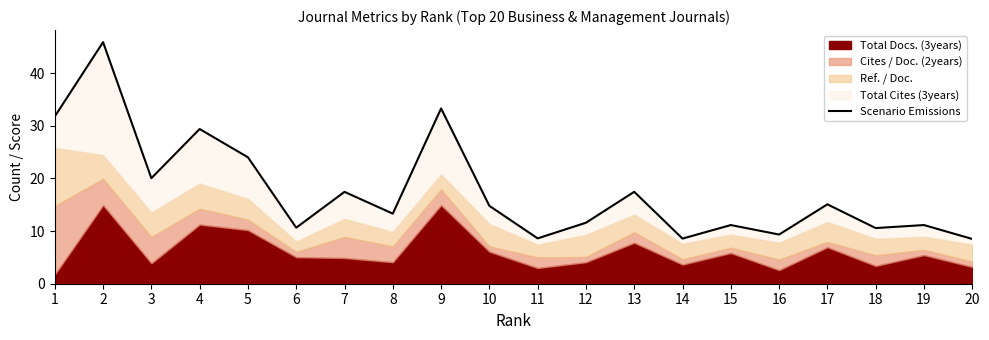

How many categories are shown in the chart?

20